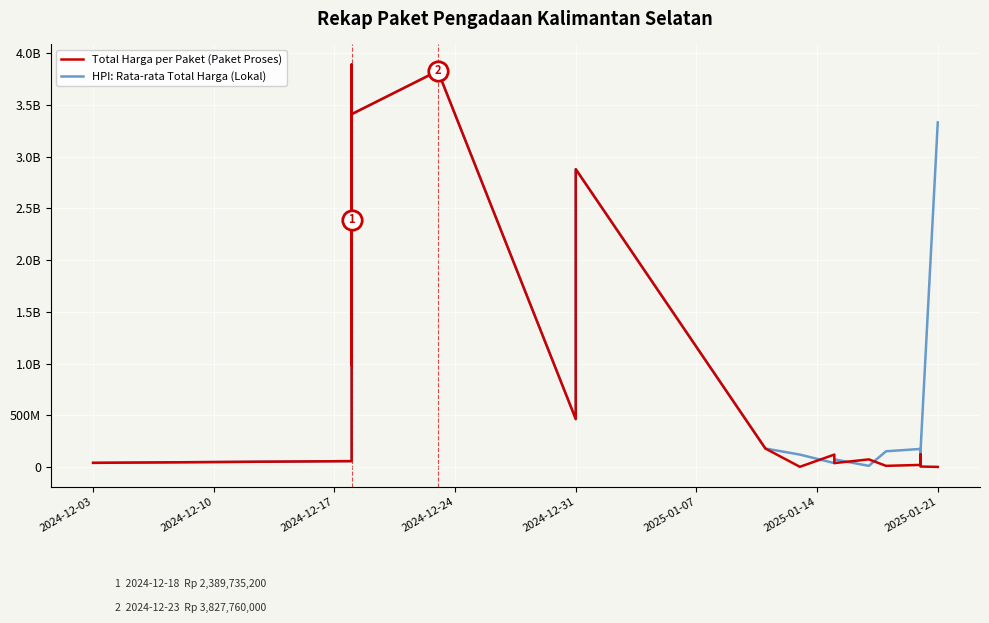

At which category does Total Harga per Paket (Paket Proses) reach its first local valley?

2024-12-31